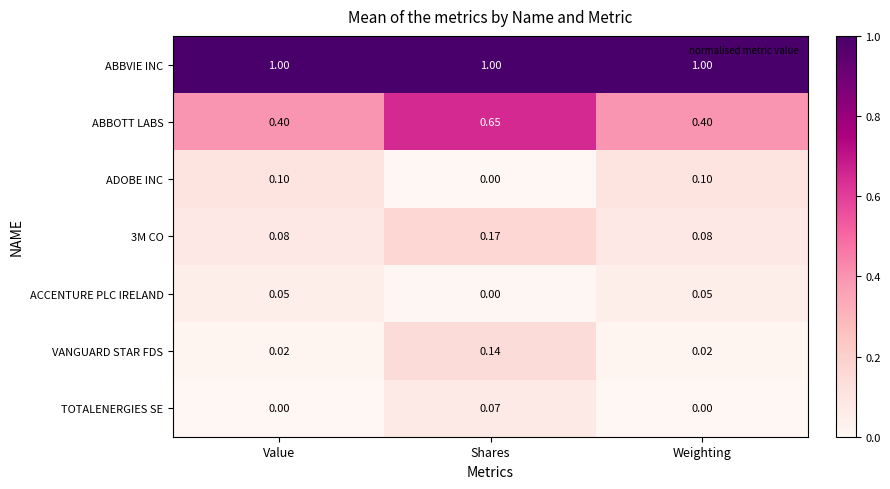

Which series changed the most between Value and Shares?

ABBOTT LABS